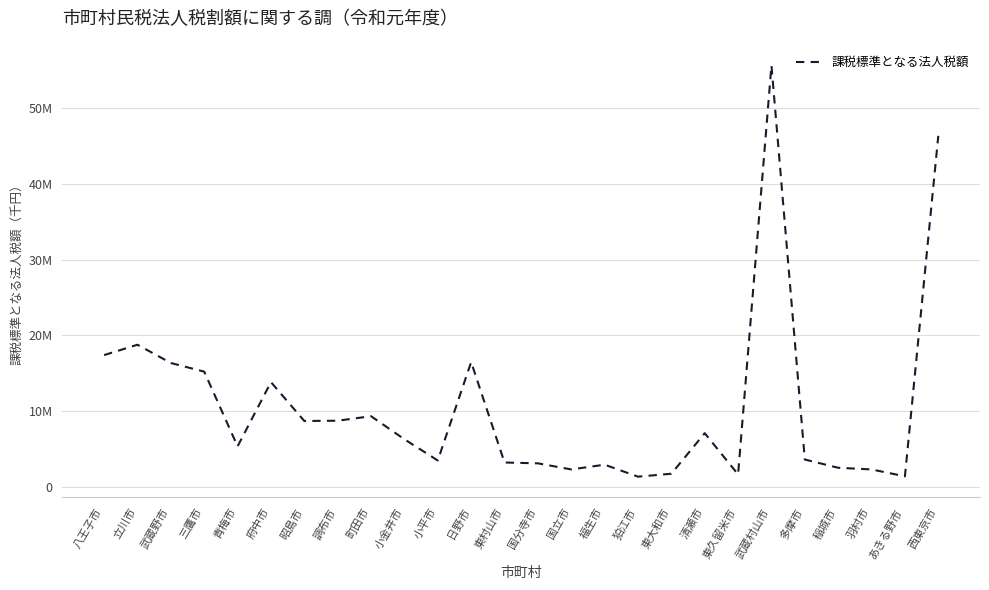

What position from the left is あきる野市?

25